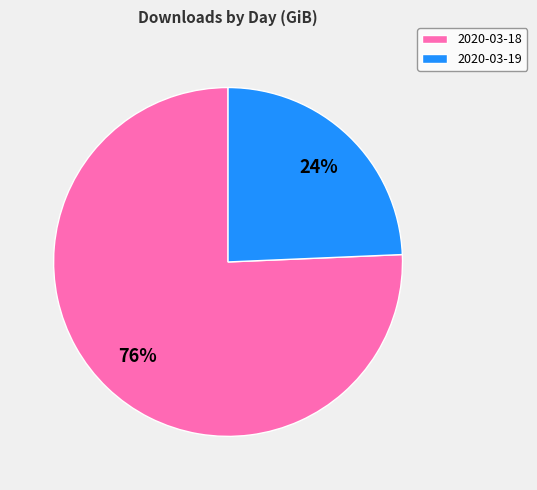

True or false: 2020-03-18 accounts for 84% of the total.

False